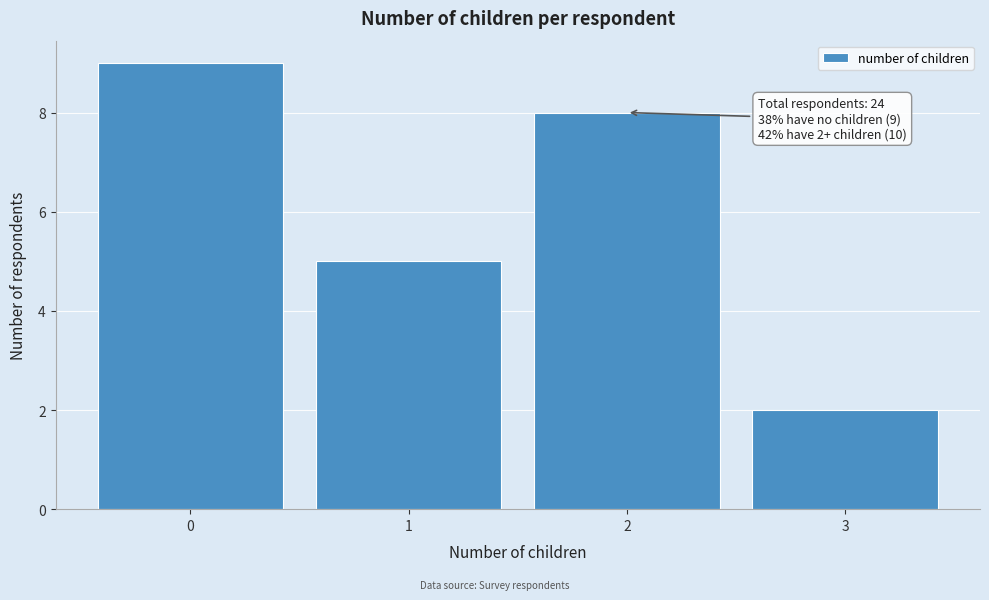

Which range on the x-axis has the tallest bar?

-0.5 to 0.5